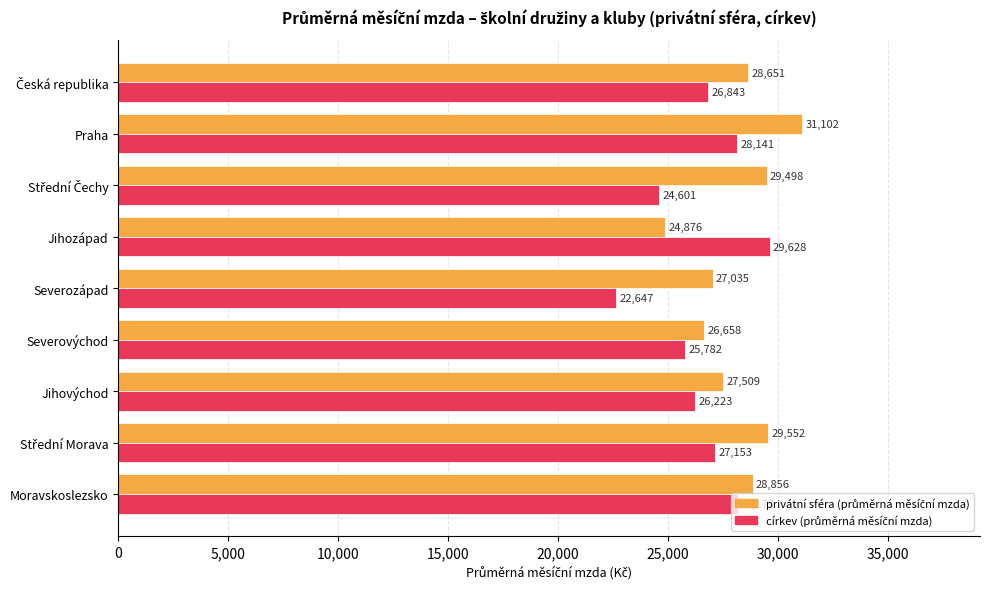

What is the smallest value displayed?

22647.1